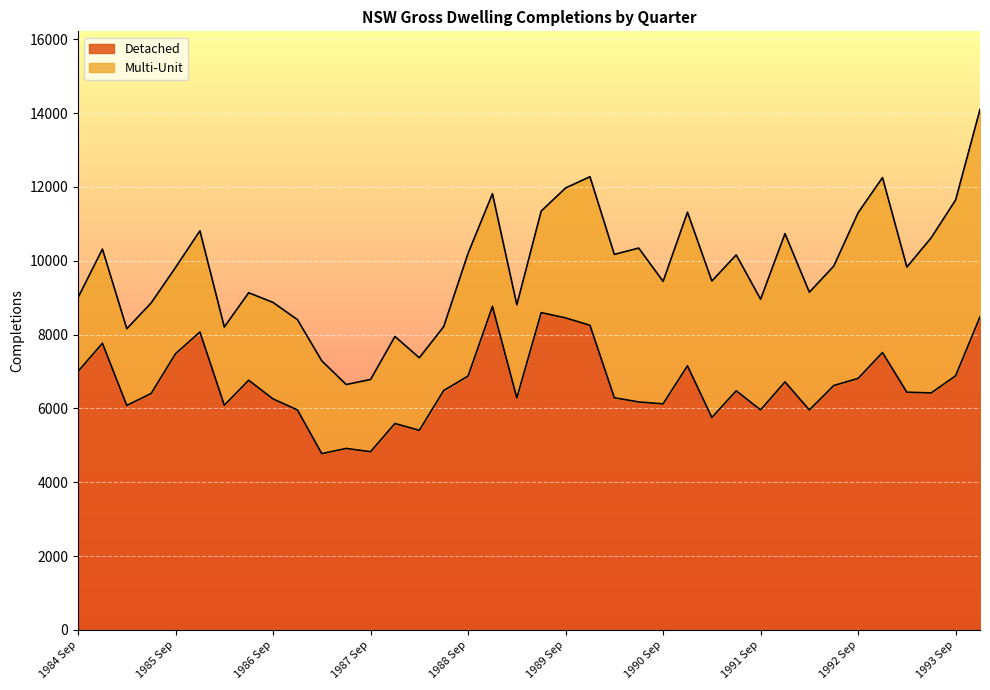

At which category does the chart reach its minimum across all series?

1987 Mar